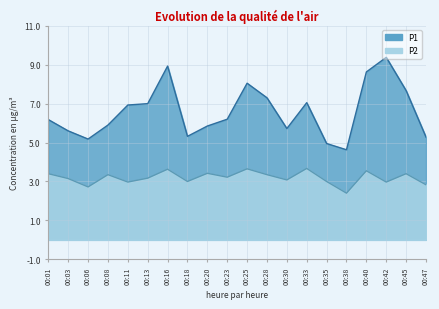

What is the value of the P1 point at the 2nd from the left?

5.6